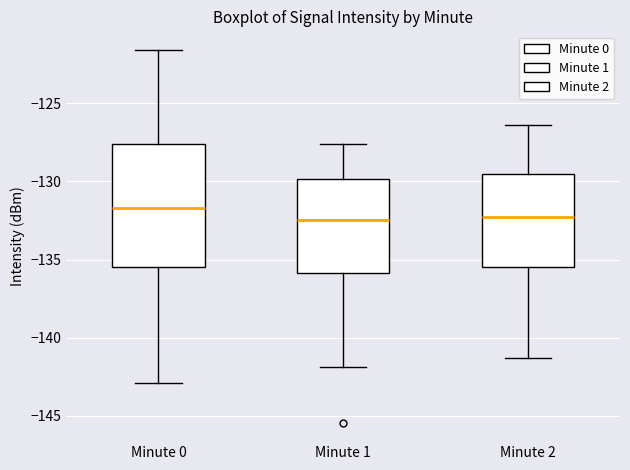

Reading left to right, read every box against the y-axis: the position of its median line, the range the box covers, and the ends of its whiskers. The values are not printed on the chart, so give them approximately, as read against the axis.

Minute 0: median -131.5, box -135.5 to -127.5, whiskers -143.0 to -121.5
Minute 1: median -132.5, box -136.0 to -130.0, whiskers -142.0 to -127.5
Minute 2: median -132.5, box -135.5 to -129.5, whiskers -141.5 to -126.5